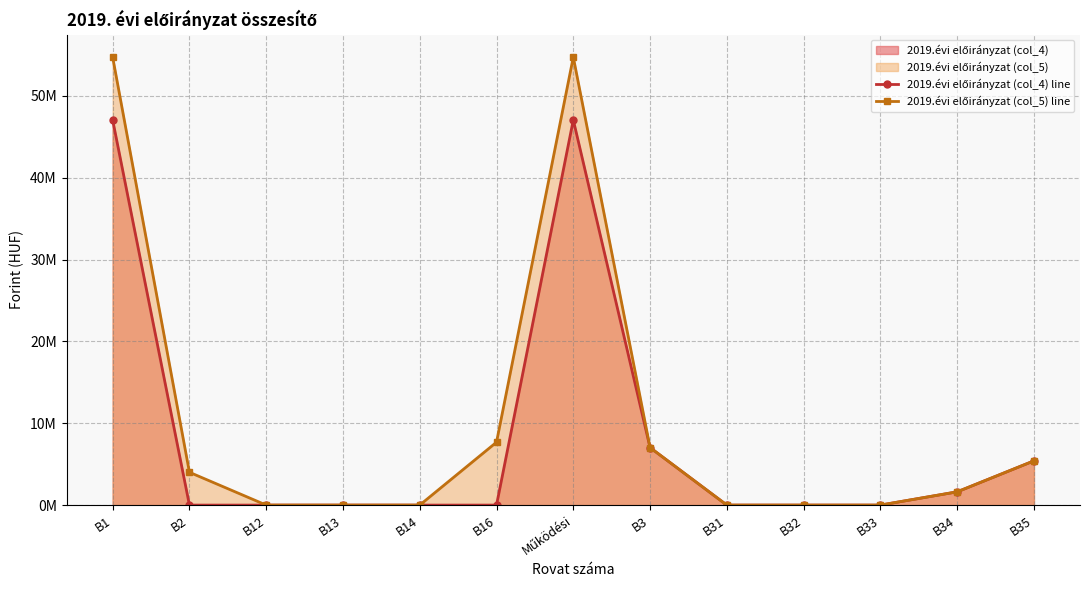

True or false: 2019.évi előirányzat (col_4) line and 2019.évi előirányzat (col_5) line intersect in this chart.

False